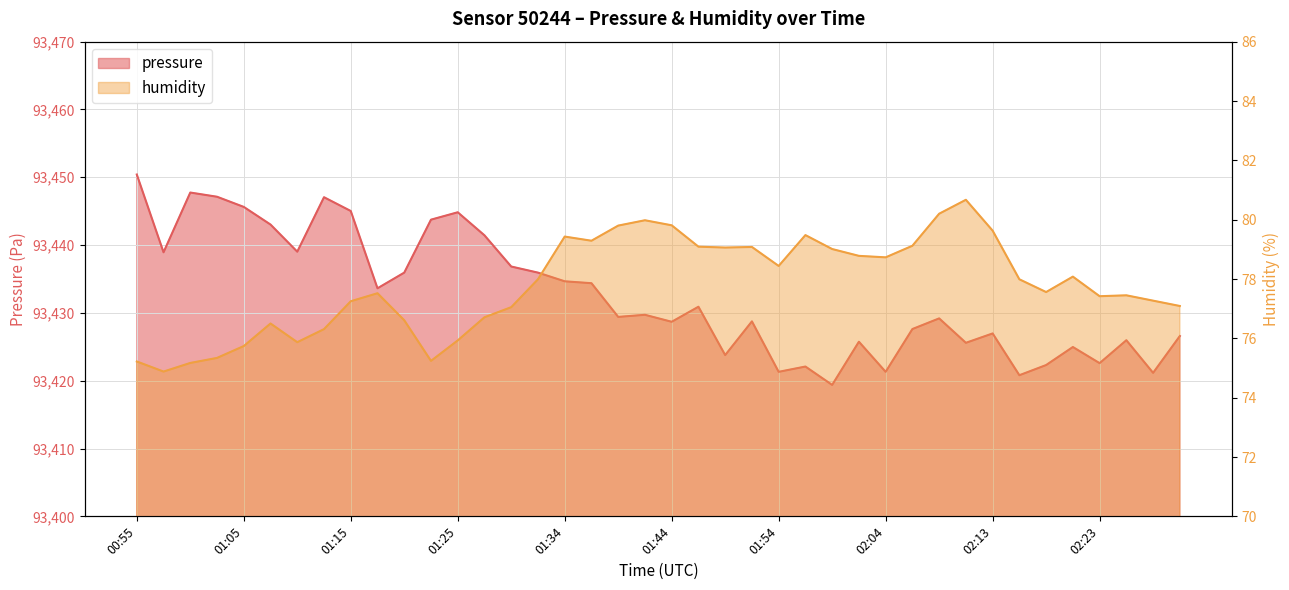

Is it true that humidity equals 18.9 at 02:16?

False